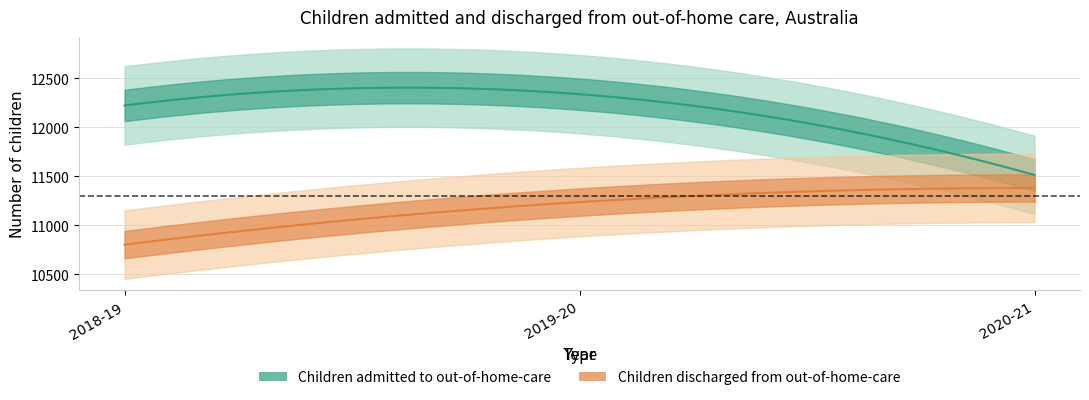

What is the sum of all Children admitted to out-of-home-care values?

36078